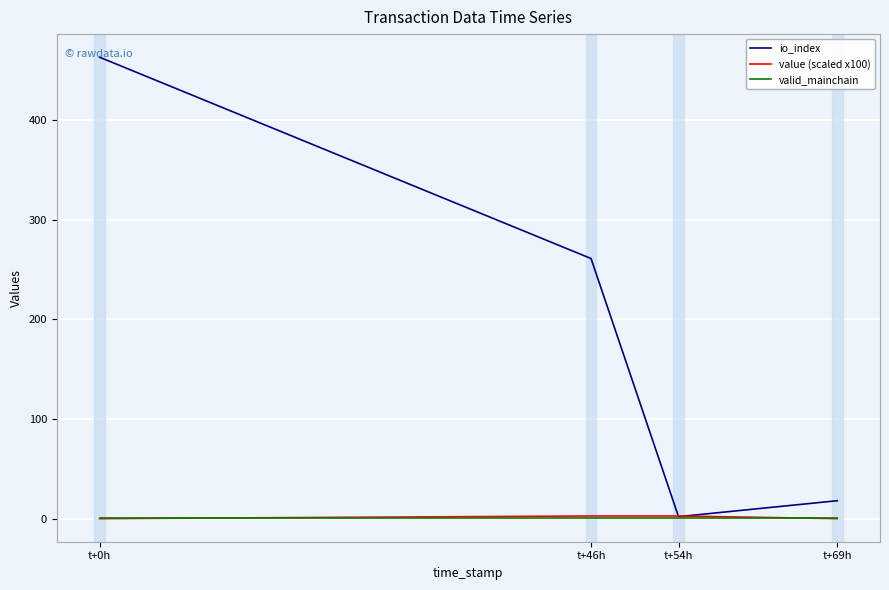

What is the maximum value for io_index?

463.0